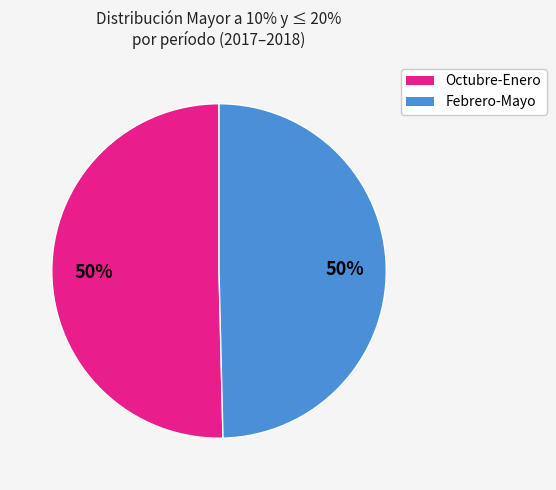

How many segments does this pie chart have?

2